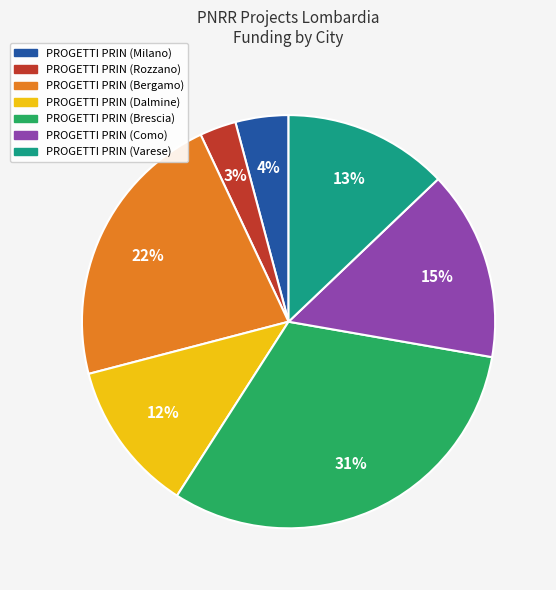

To the nearest percent, what is the average slice percentage?

14%